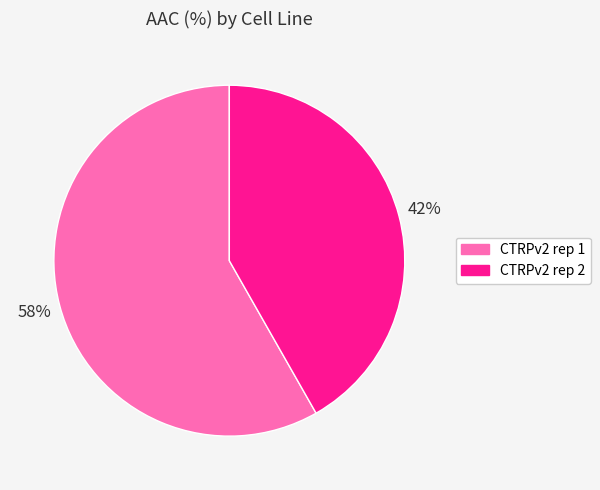

How many slices are in this pie chart?

2